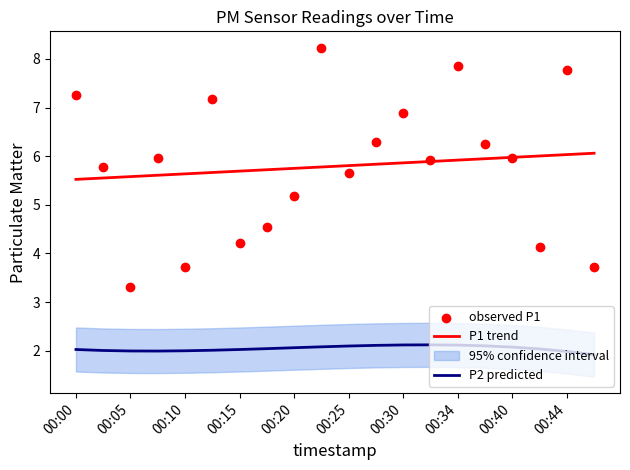

Which series has the largest total across all categories?

P1 trend